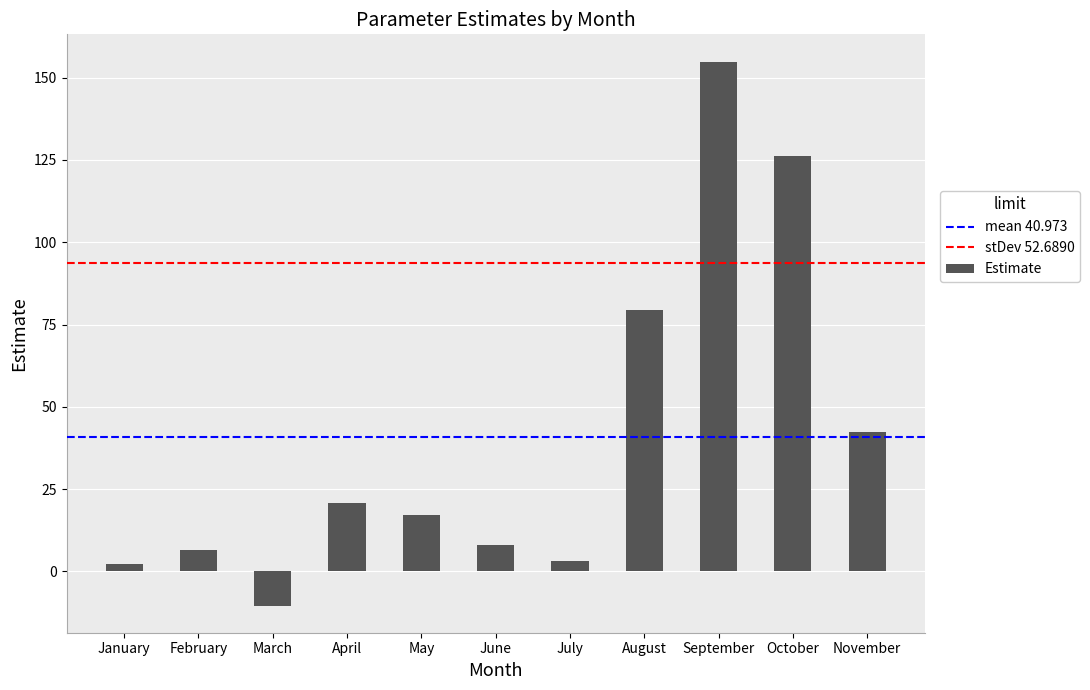

Reading left to right, list all the values displayed in this chart.

January=2.3	February=6.6	March=-10.3	April=20.7	May=17.2	June=8.0	July=3.3	August=79.6	September=154.9	October=126.2	November=42.3